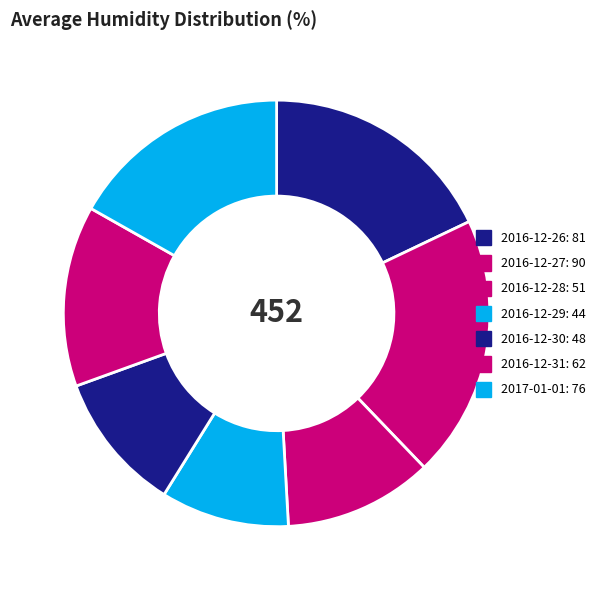

True or false: 2016-12-28 accounts for 36% of the total.

False